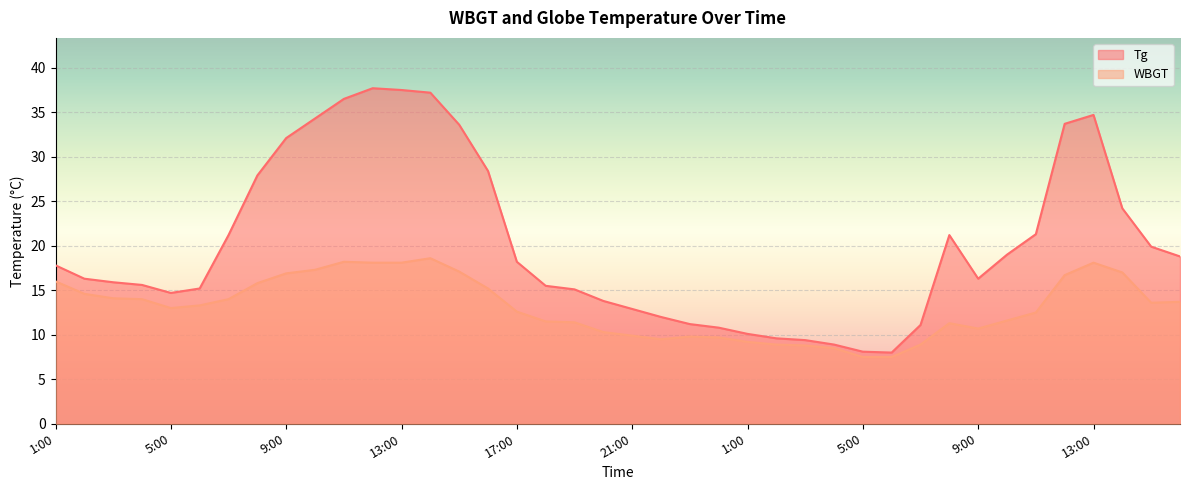

Which series has the widest spread of values?

Tg